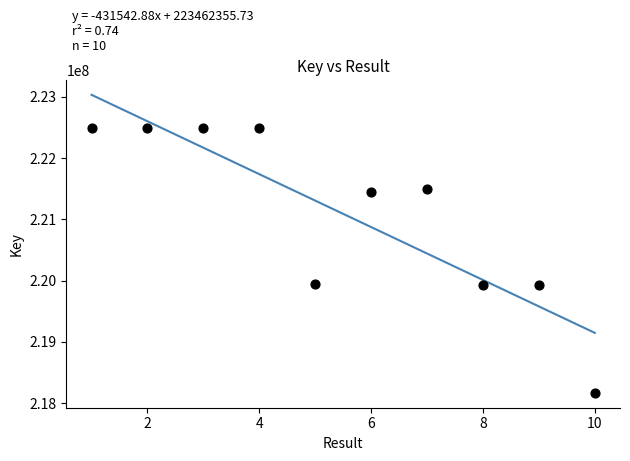

What is the range of Y values (max minus min)?

4326968